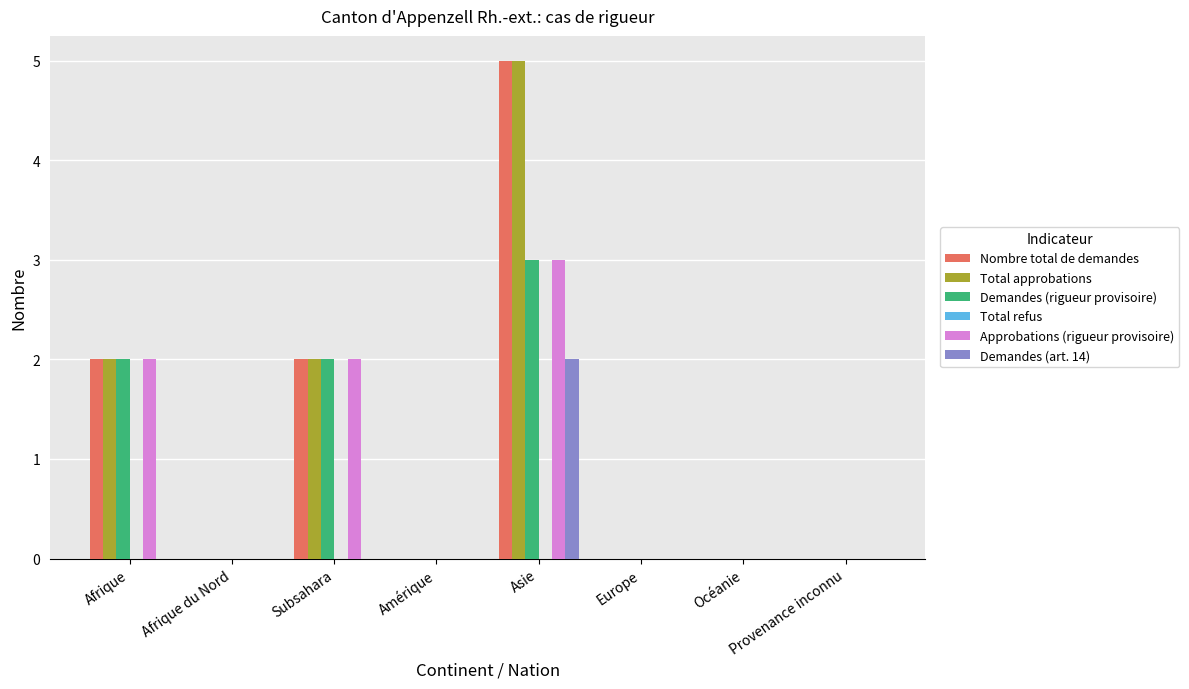

Count the number of data series in this chart.

5